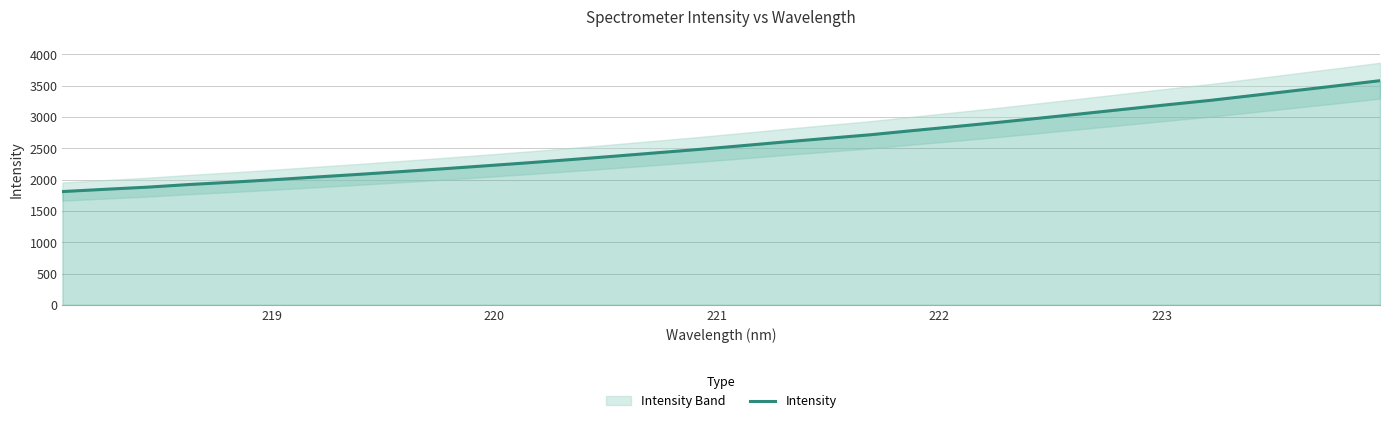

How many data points are less than 2542?

16